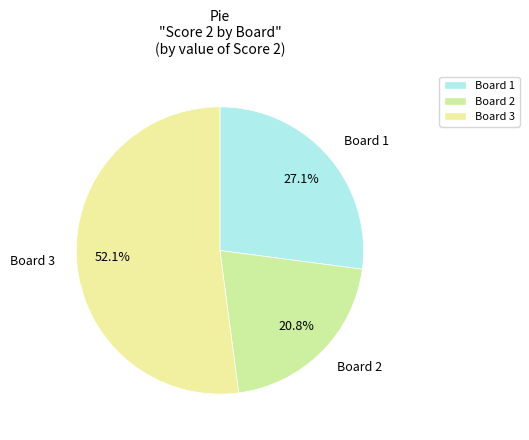

True or false: Board 1 accounts for 41% of the total.

False